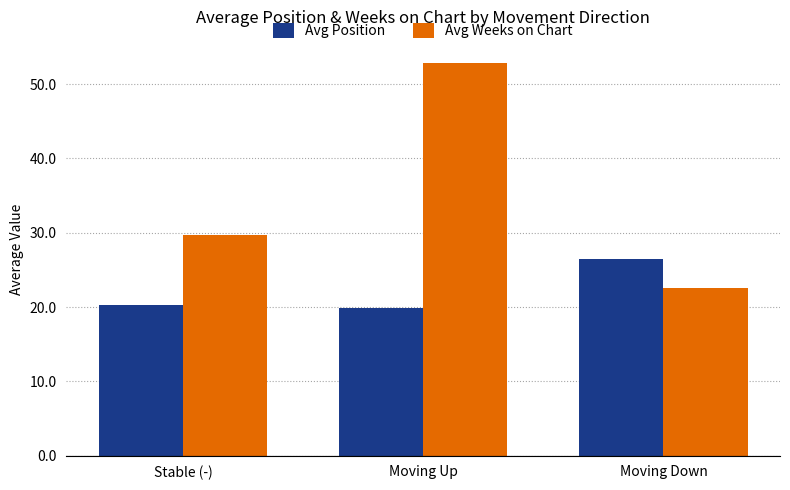

Which category has the highest value across all series?

Moving Up